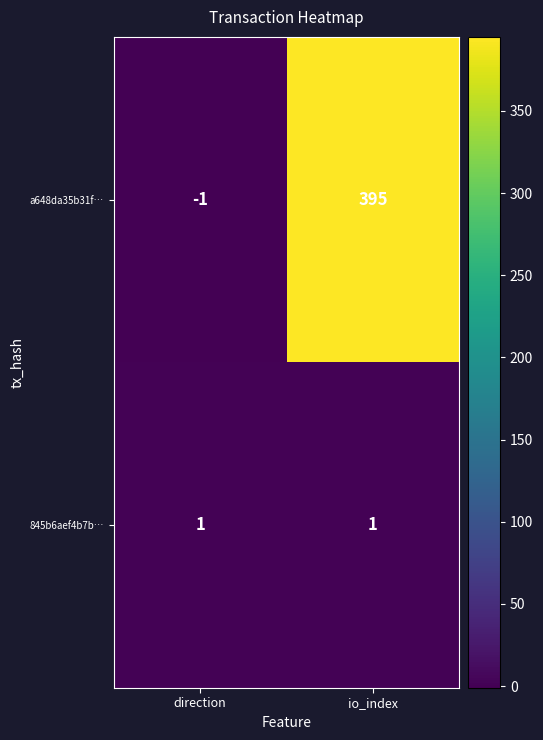

How many distinct data groups are displayed?

2